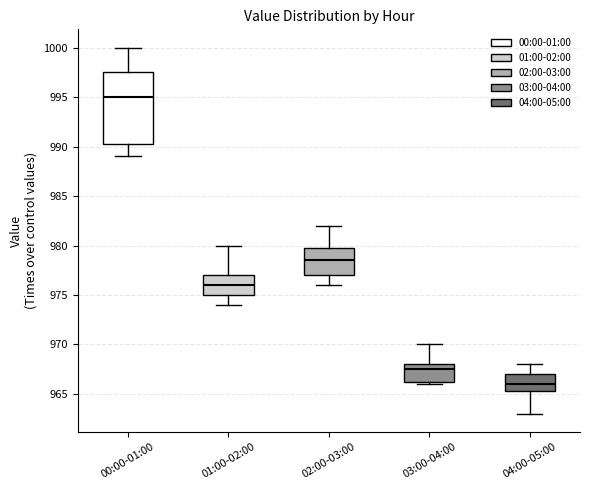

Where does the median line of the box for 01:00-02:00 sit on the y-axis? The values are not printed on the chart, so give them approximately, as read against the axis.

976.0